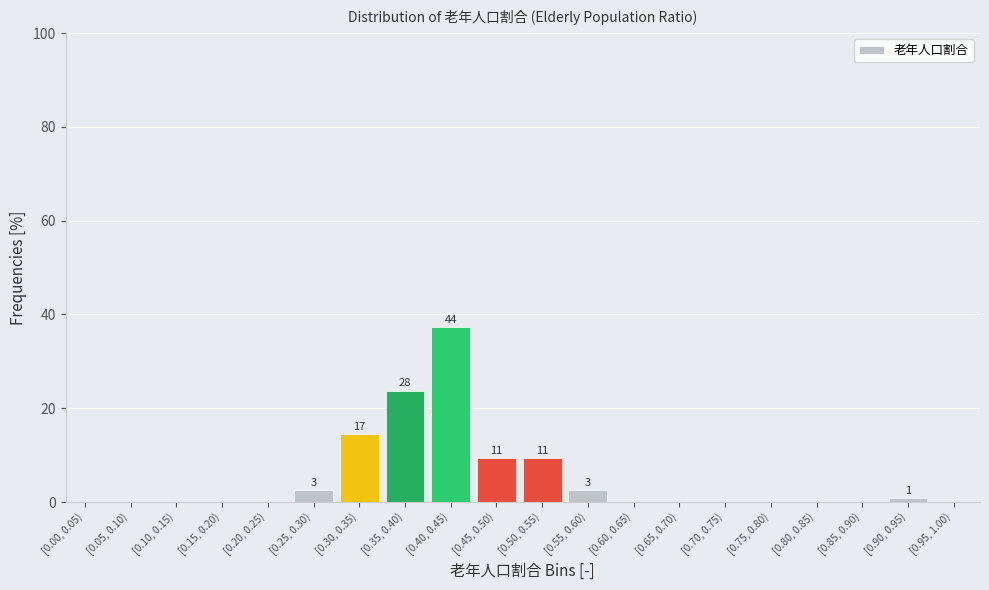

Reading right to left, list all the values displayed in this chart.

[0.95, 1.00)=0.0	[0.90, 0.95)=0.8	[0.85, 0.90)=0.0	[0.80, 0.85)=0.0	[0.75, 0.80)=0.0	[0.70, 0.75)=0.0	[0.65, 0.70)=0.0	[0.60, 0.65)=0.0	[0.55, 0.60)=2.5	[0.50, 0.55)=9.3	[0.45, 0.50)=9.3	[0.40, 0.45)=37.3	[0.35, 0.40)=23.7	[0.30, 0.35)=14.4	[0.25, 0.30)=2.5	[0.20, 0.25)=0.0	[0.15, 0.20)=0.0	[0.10, 0.15)=0.0	[0.05, 0.10)=0.0	[0.00, 0.05)=0.0